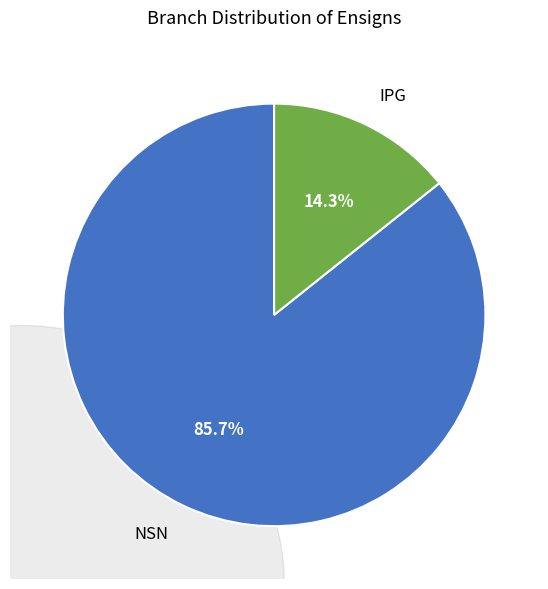

How much of the chart is everything except IPG?

85.7%